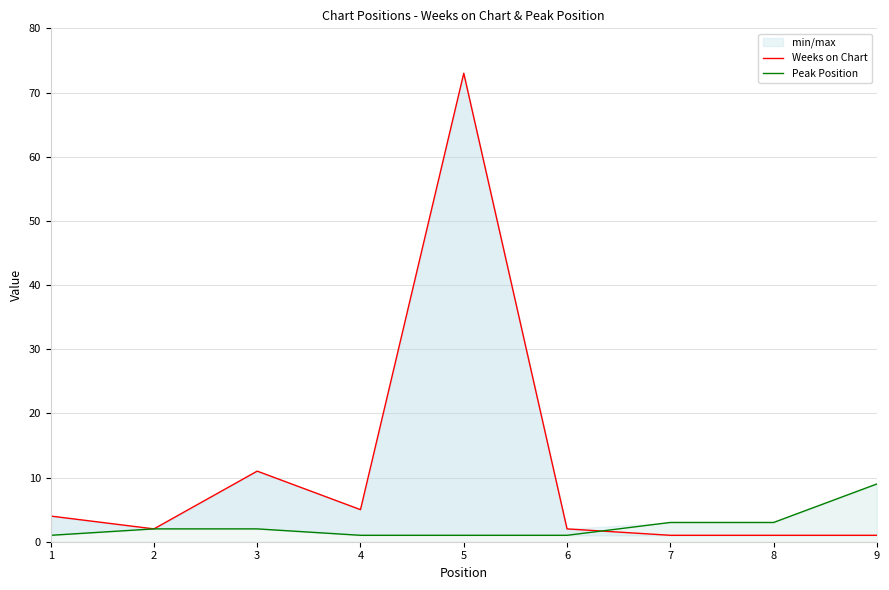

Rank the series by their average value, from highest to lowest.

Weeks on Chart, Peak Position